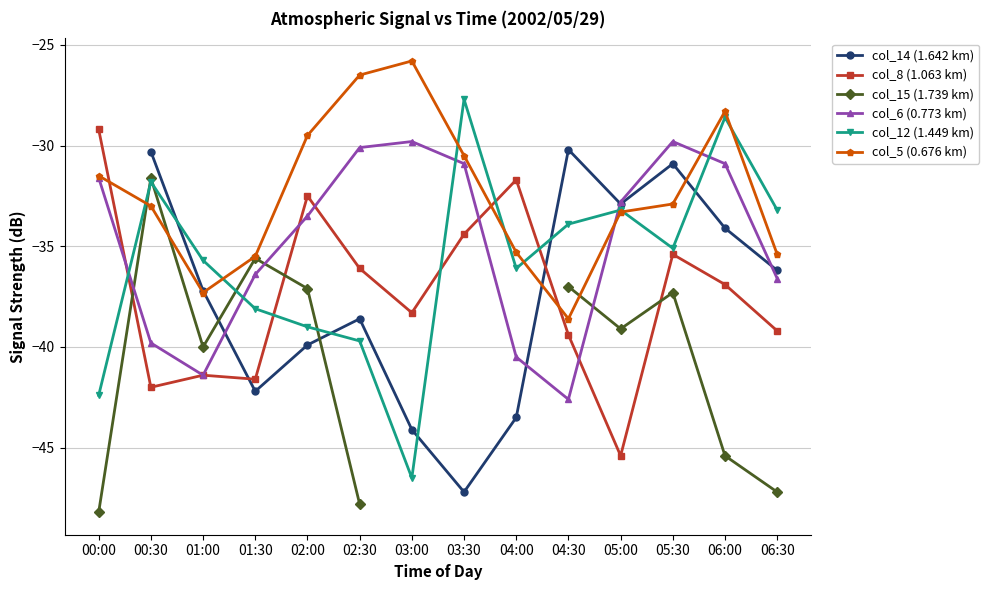

At which label does col_12 (1.449 km) reach its peak?

03:30